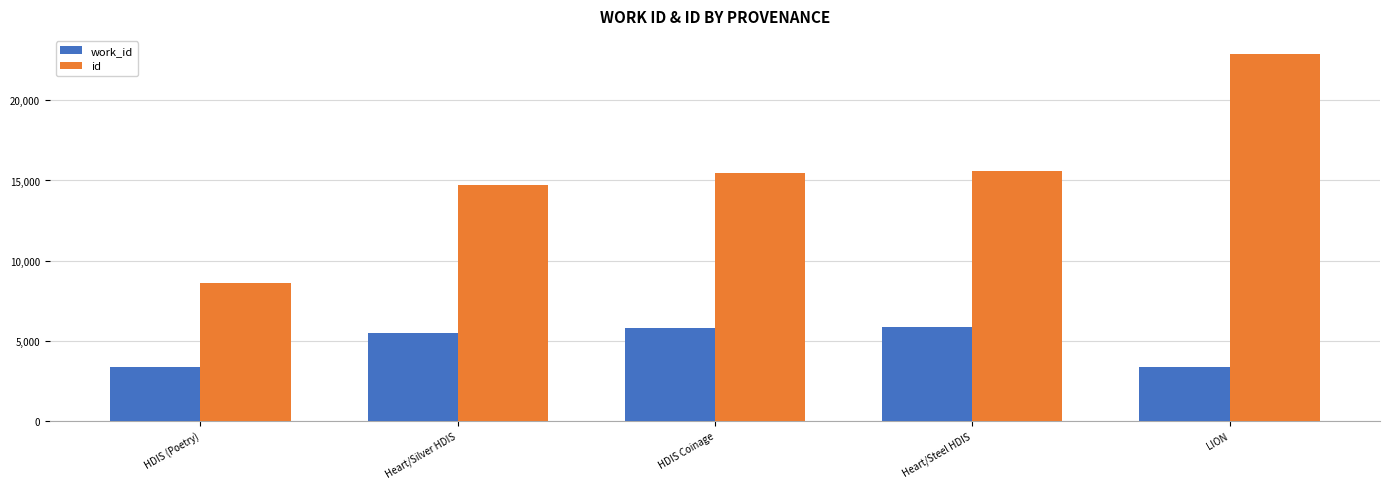

Read the work_id value at LION.

3376